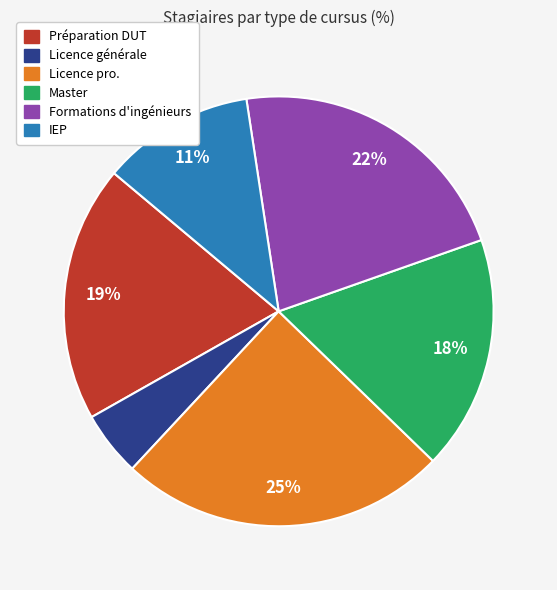

Rank the categories by value from lowest to highest.

Licence générale, IEP, Master, Préparation DUT, Formations d'ingénieurs, Licence pro.